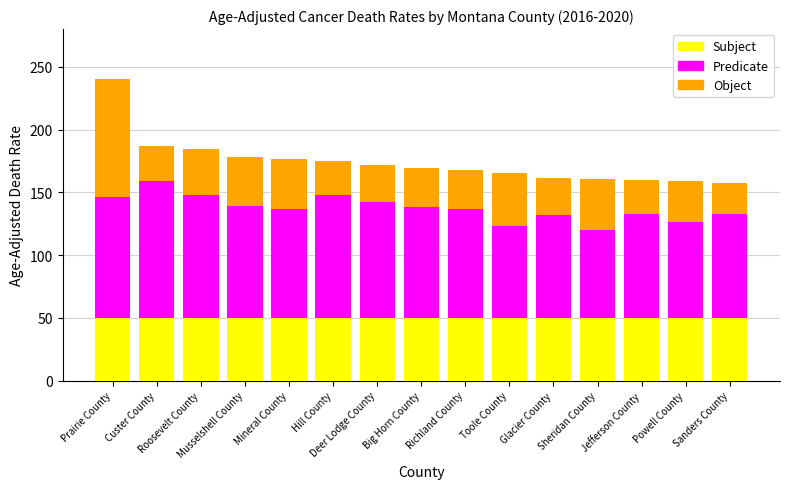

Is it true that Predicate equals 38.7 at Toole County?

False